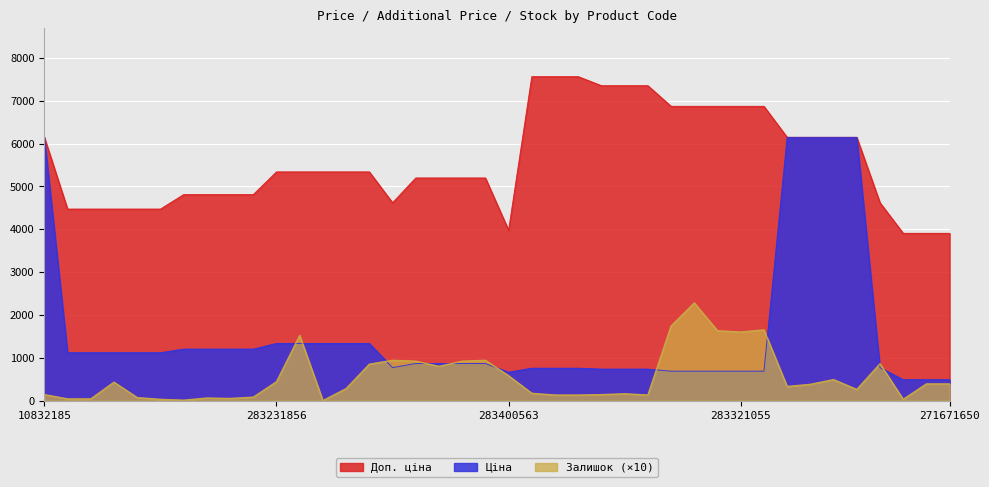

The Доп. ціна series shows 12297.4 at 283321856. True or false?

False